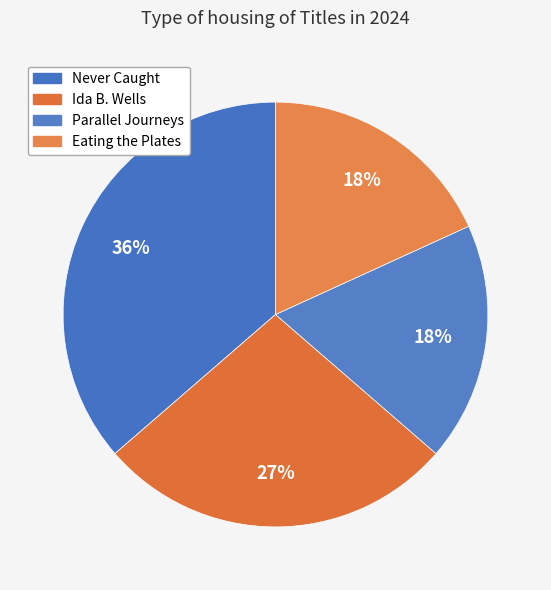

Which category has the biggest portion of the pie?

Never Caught (153789940)